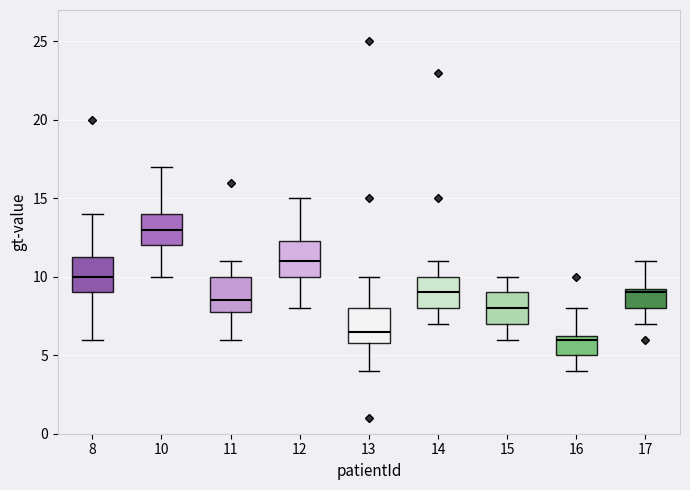

Where is the upper edge of the box at x = 13 on the y-axis? The values are not printed on the chart, so give them approximately, as read against the axis.

8.0